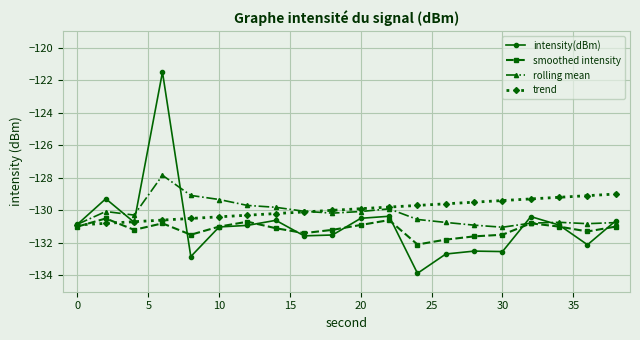

How many series are shown in this chart?

4